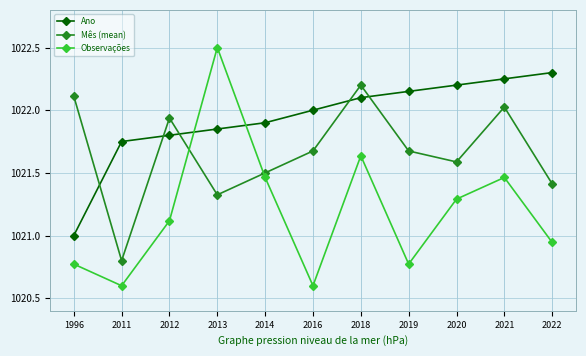

Where is the first local minimum for Mês (mean)?

2011